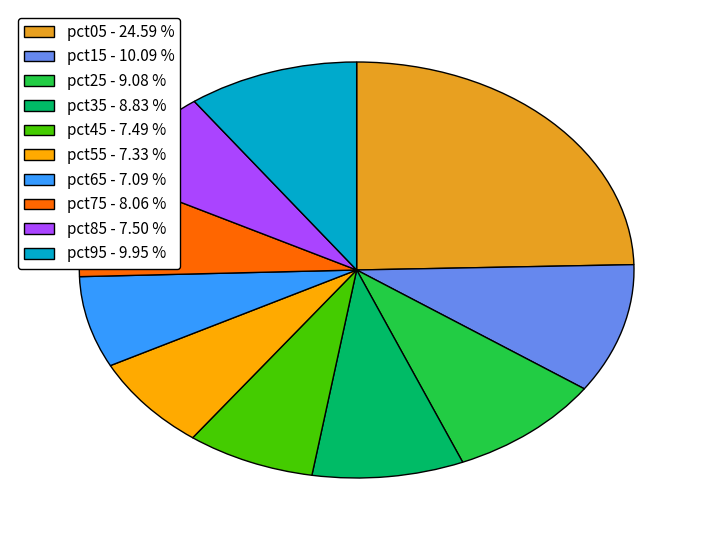

Is there a majority slice in this chart?

No